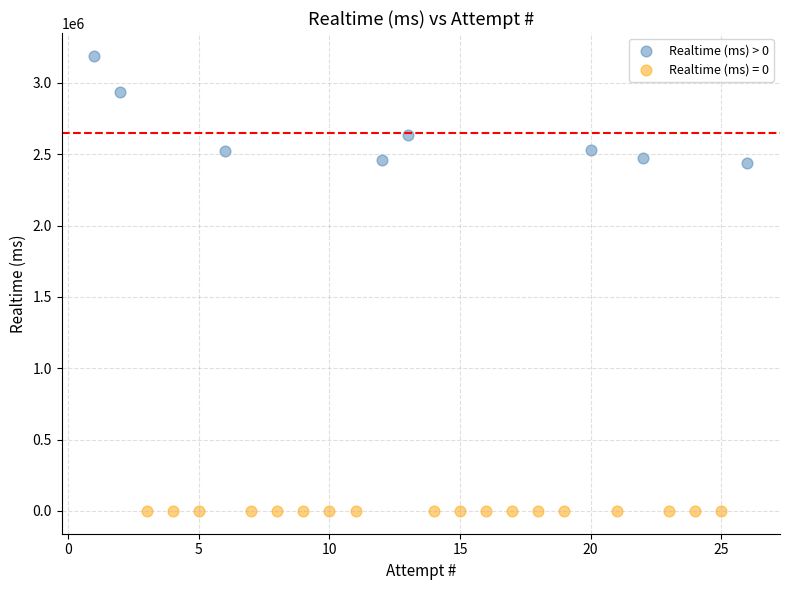

Which series reaches the minimum Y coordinate?

Realtime (ms) = 0